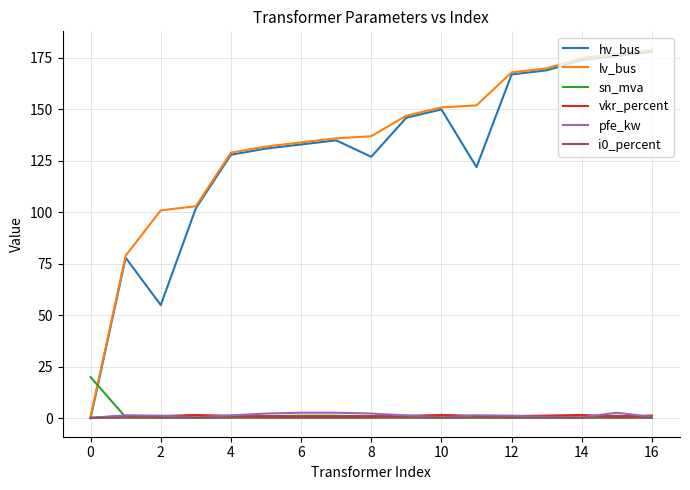

Which series ends up on top after the final intersection of sn_mva and lv_bus?

lv_bus